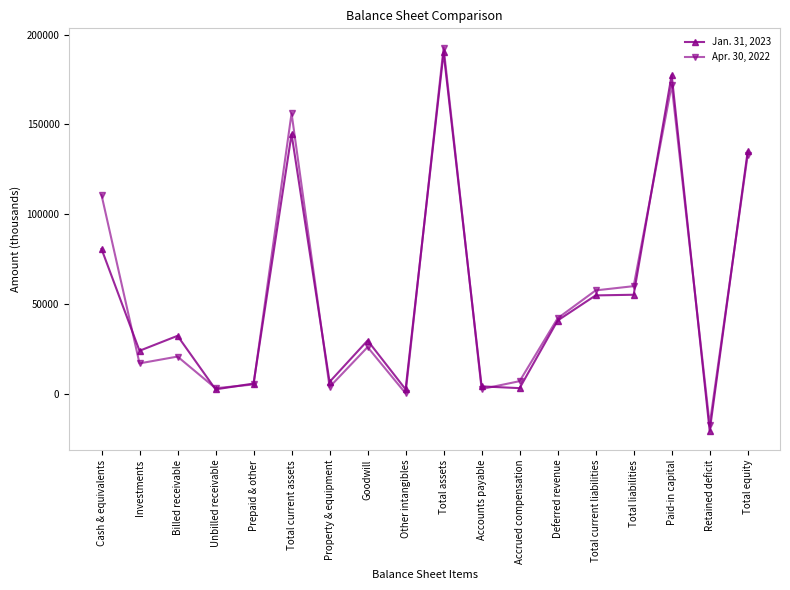

At which category does Jan. 31, 2023 reach its first local valley?

Investments